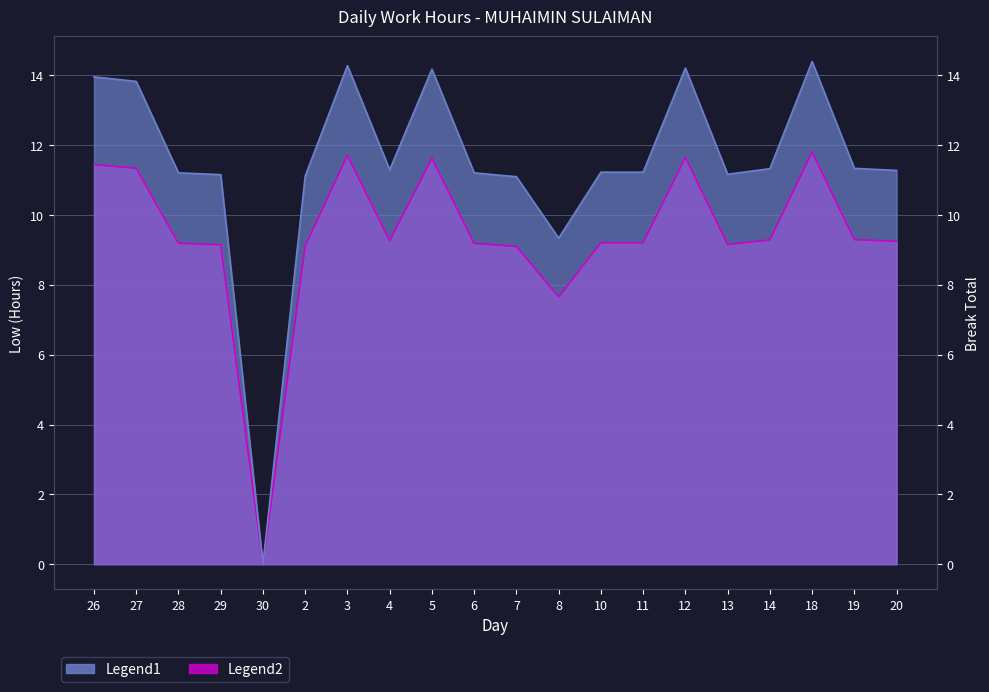

How many data points are above 9?

18